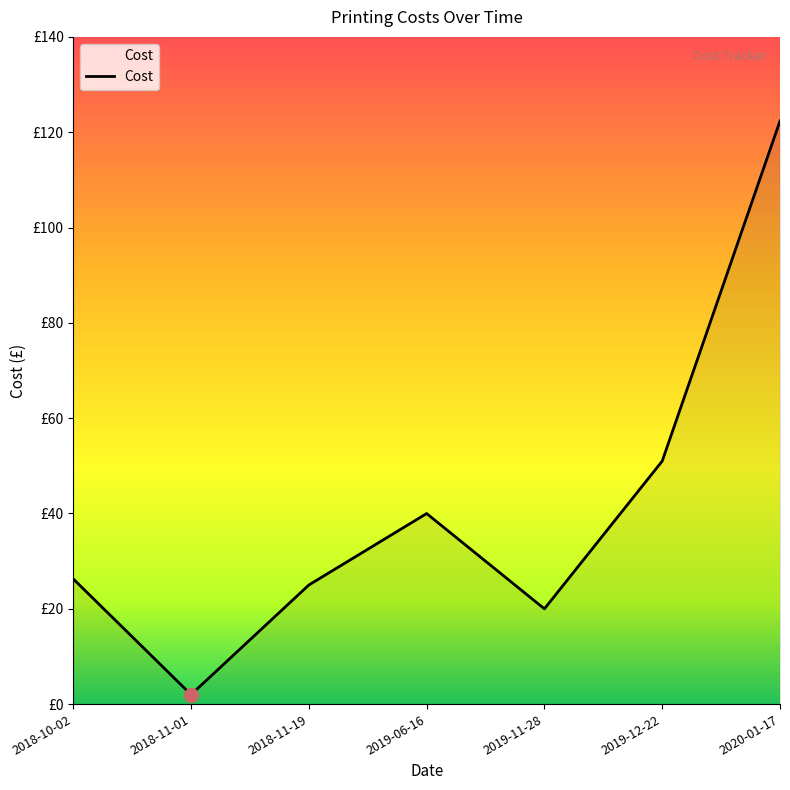

At which category does the data reach its first local valley?

2018-11-01